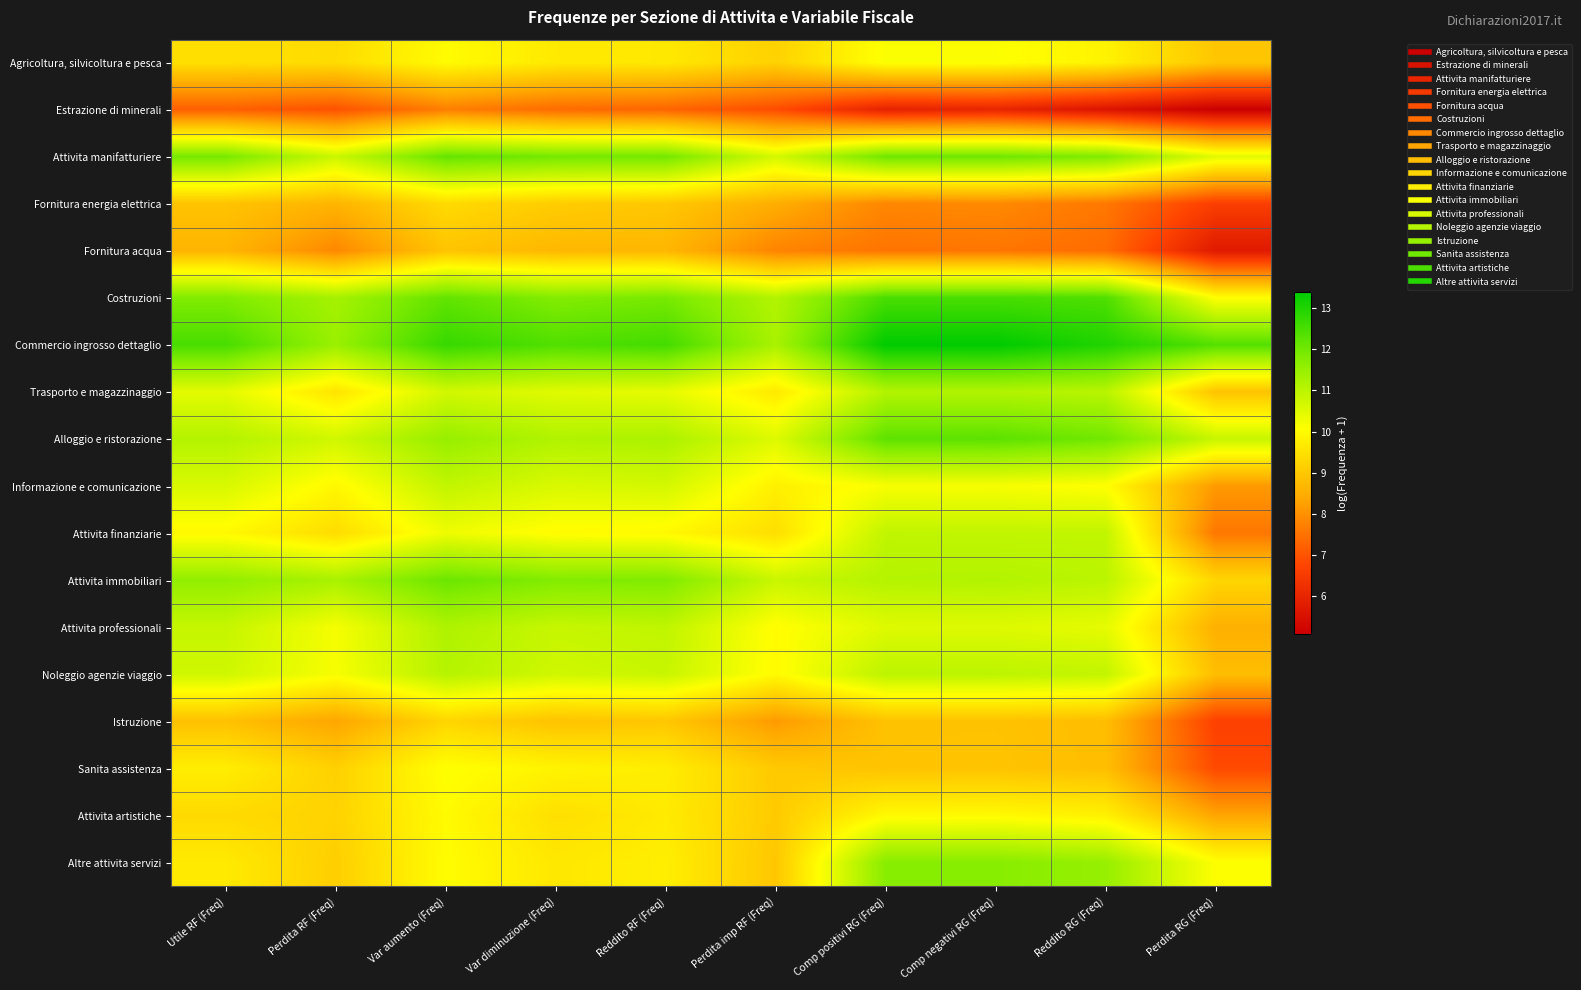

What is the spread (max minus min) of values at Var aumento (Freq)?

5.0